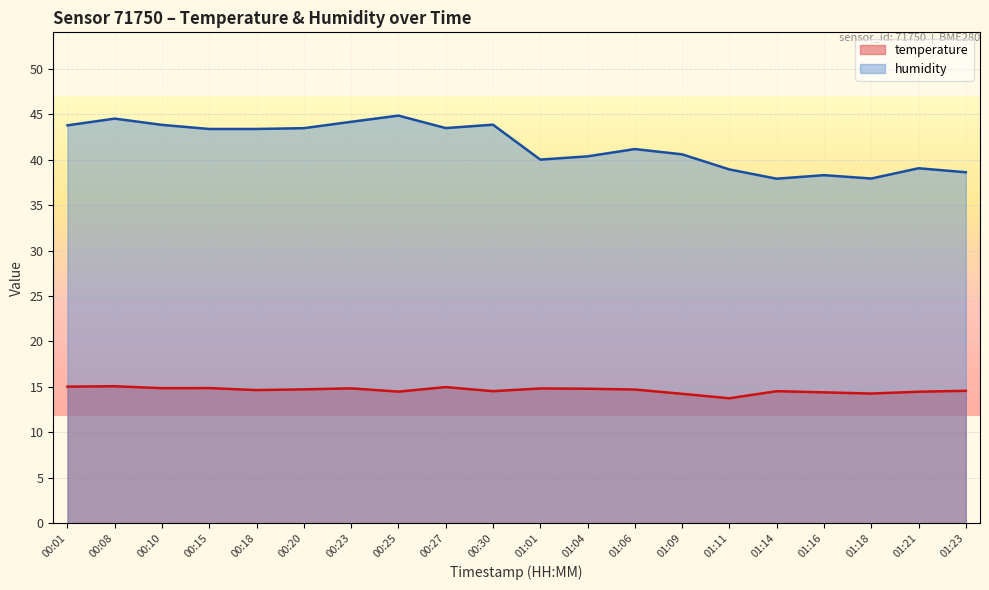

How many lines are shown in the chart?

2